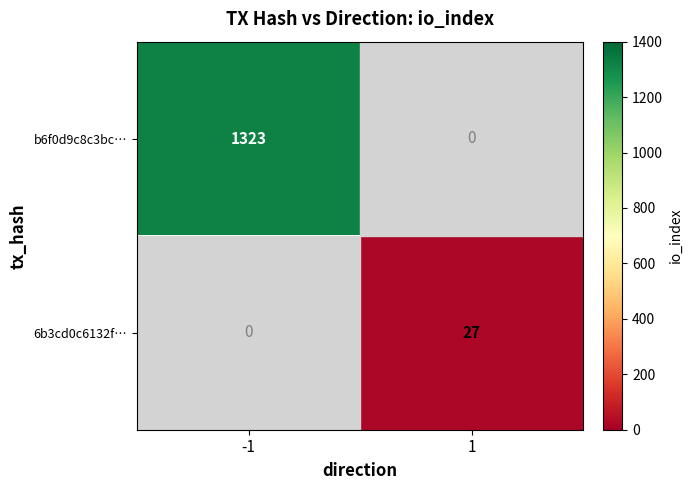

The b6f0d9c8c3bc… series shows 1323 at -1. True or false?

True